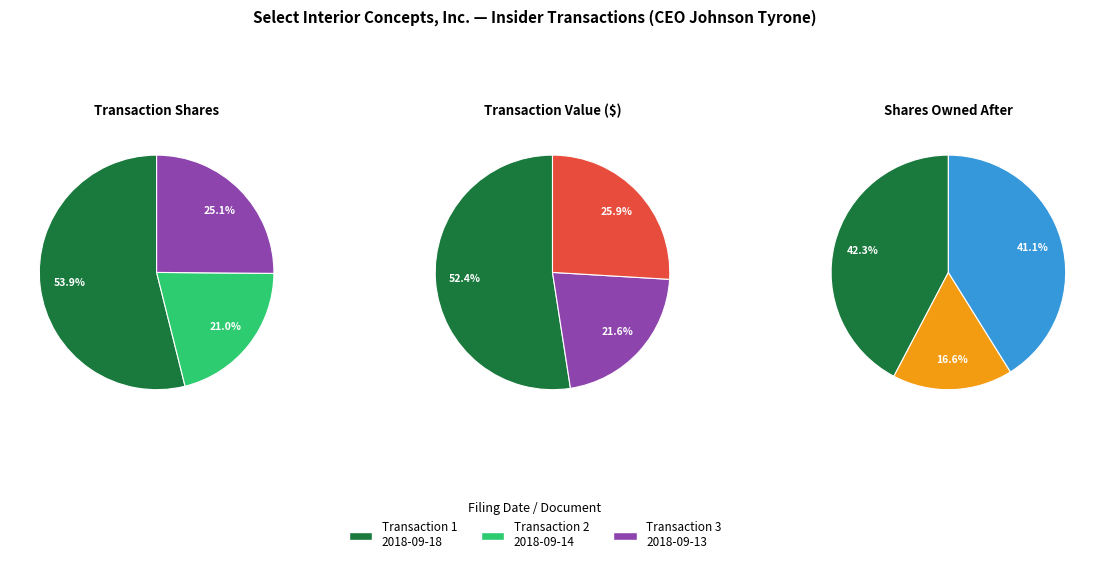

Count the number of slices in the pie.

3